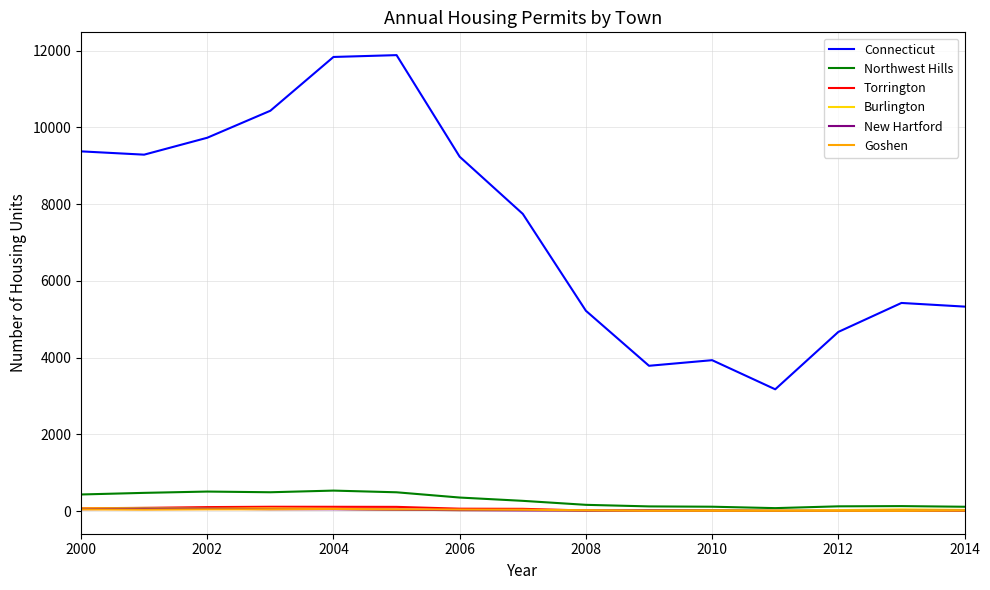

What is the greatest value displayed?

11885